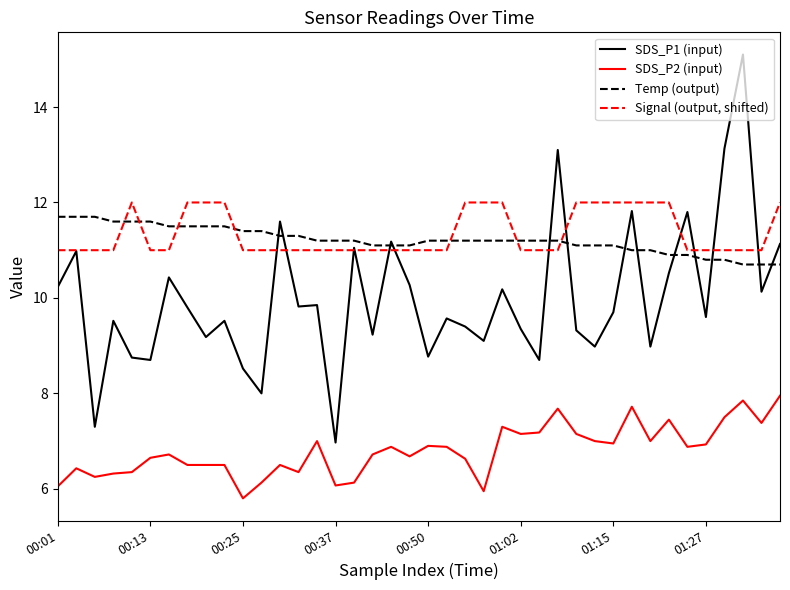

What is the minimum value shown in the chart?

5.8